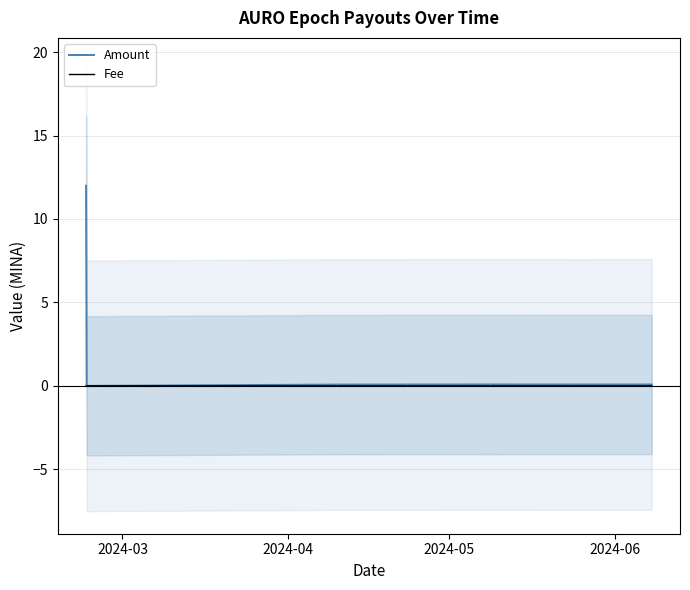

How many data points does each series have?

7